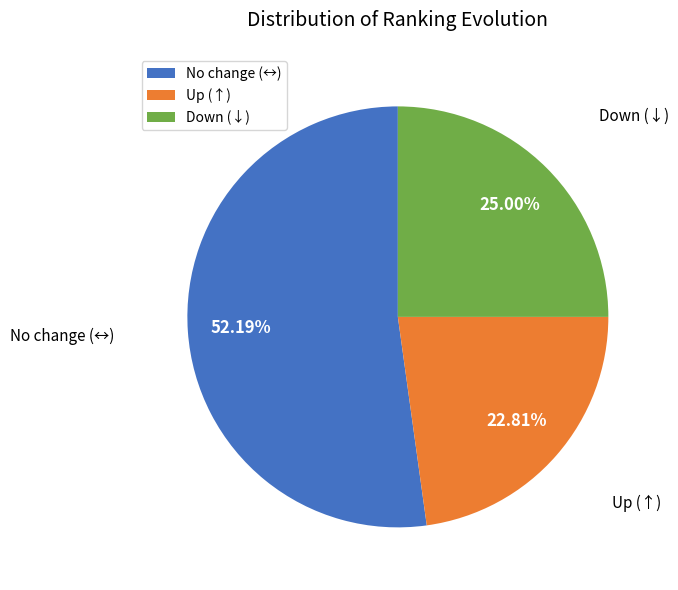

Rank the categories by value from lowest to highest.

Up (↑), Down (↓), No change (↔)